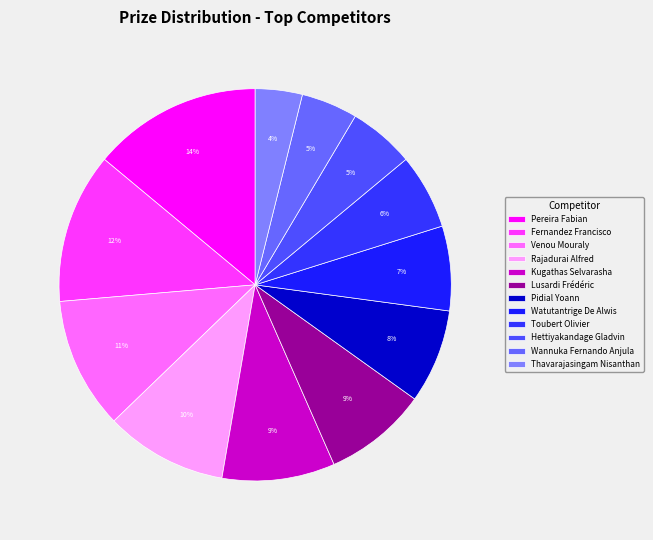

How many slices are in this pie chart?

12